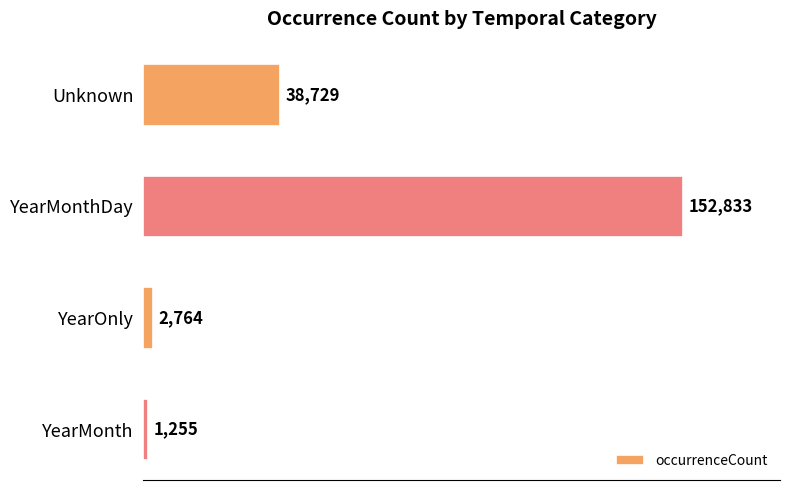

How many series are shown in this chart?

1